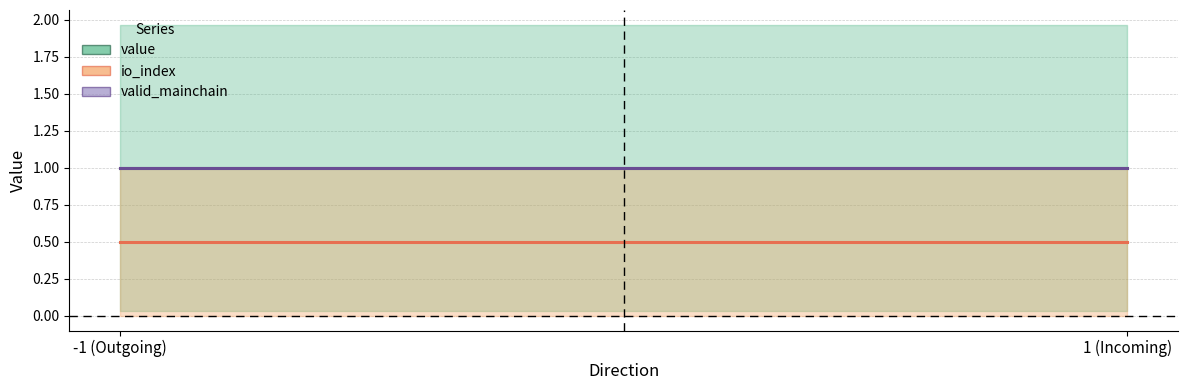

Reading left to right, transcribe all the data shown in this chart.

value: 1.0	1.0
io_index: 0.5	0.5
valid_mainchain: 1.0	1.0